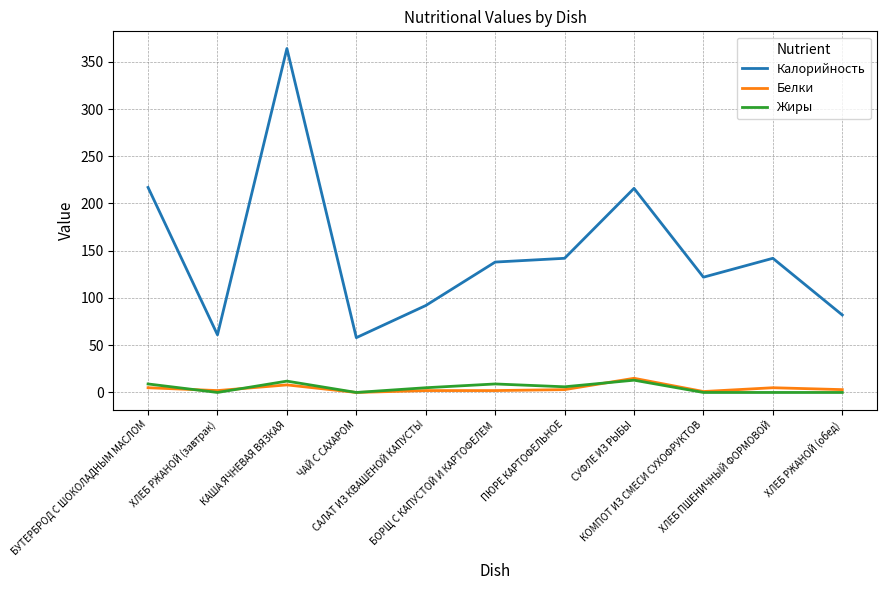

What is the maximum value shown in the chart?

364